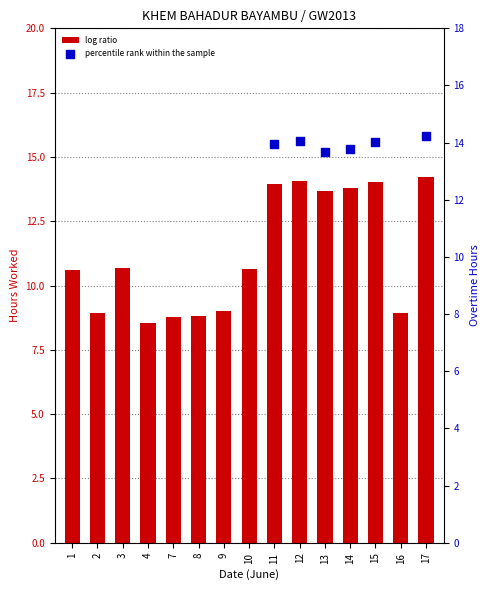

Which has a higher value, 10 or 9?

10